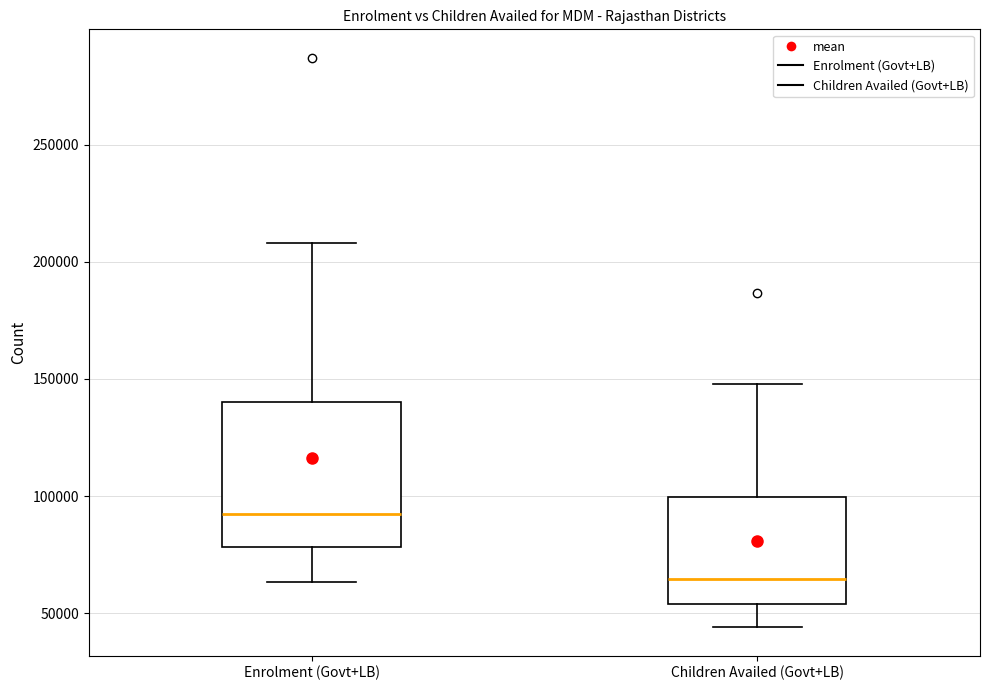

Where does the lower whisker of the box for Children Availed (Govt+LB) end on the y-axis? The values are not printed on the chart, so give them approximately, as read against the axis.

45000